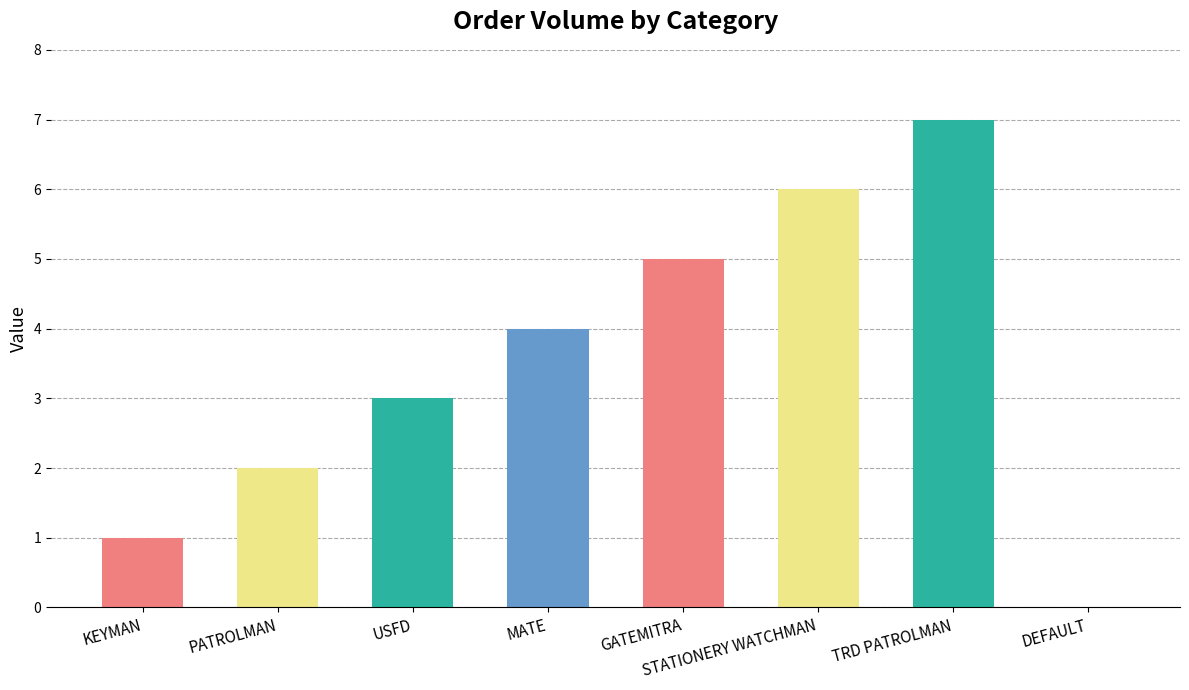

The value at MATE is 2. True or false?

False